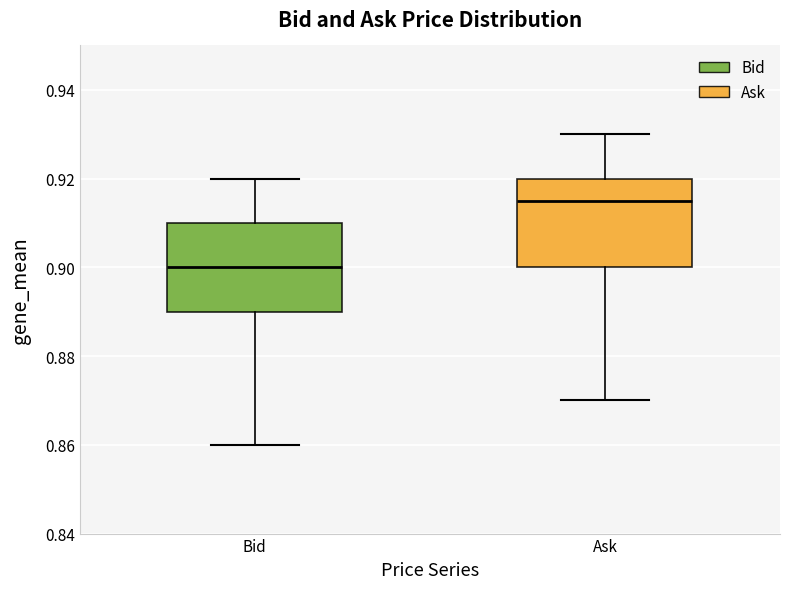

Reading left to right, read every box against the y-axis: the position of its median line, the range the box covers, and the ends of its whiskers. The values are not printed on the chart, so give them approximately, as read against the axis.

Bid: median 0.900, box 0.890 to 0.910, whiskers 0.860 to 0.920
Ask: median 0.916, box 0.900 to 0.920, whiskers 0.870 to 0.930